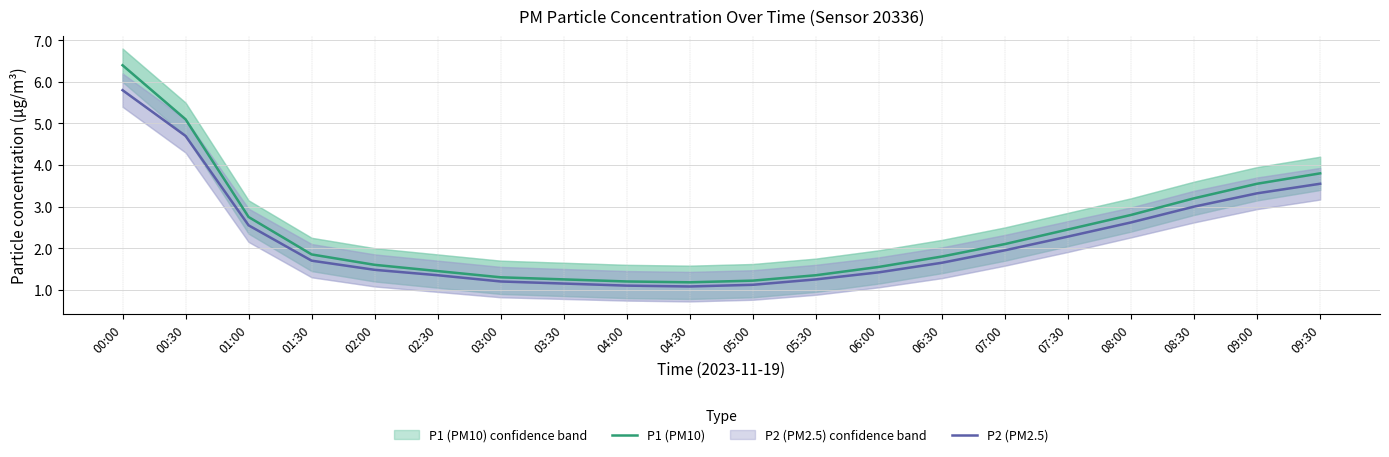

Which has a higher value, 01:00 or 03:30?

01:00